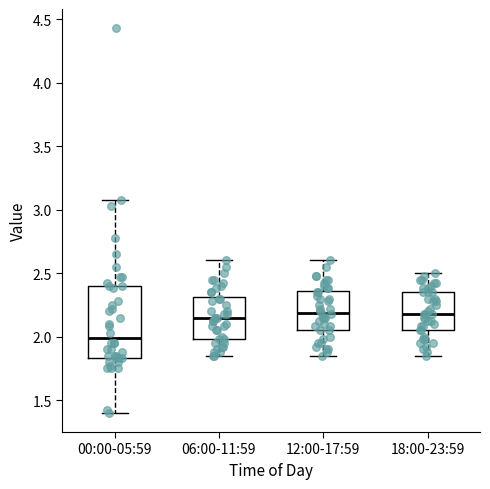

Where does the lower whisker of the box for 18:00-23:59 end on the y-axis? The values are not printed on the chart, so give them approximately, as read against the axis.

1.85